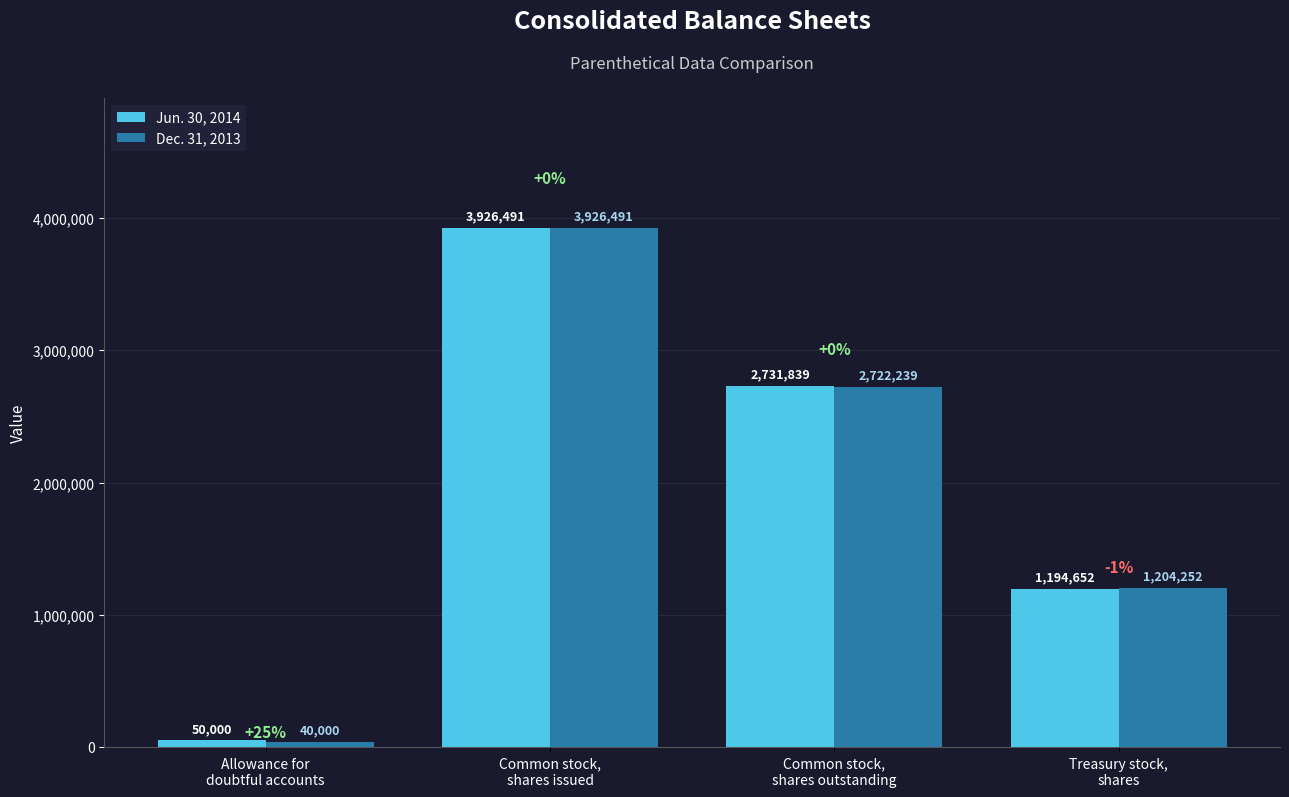

What is the difference between the second highest and minimum values in the Jun. 30, 2014 series?

2681839